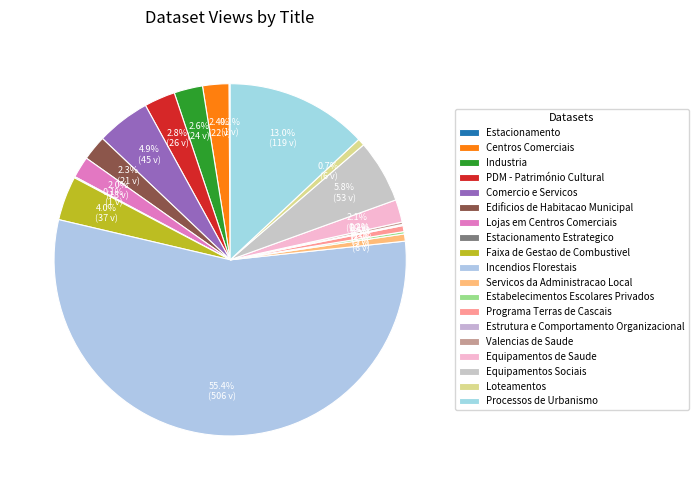

Which category has the biggest portion of the pie?

Incendios Florestais